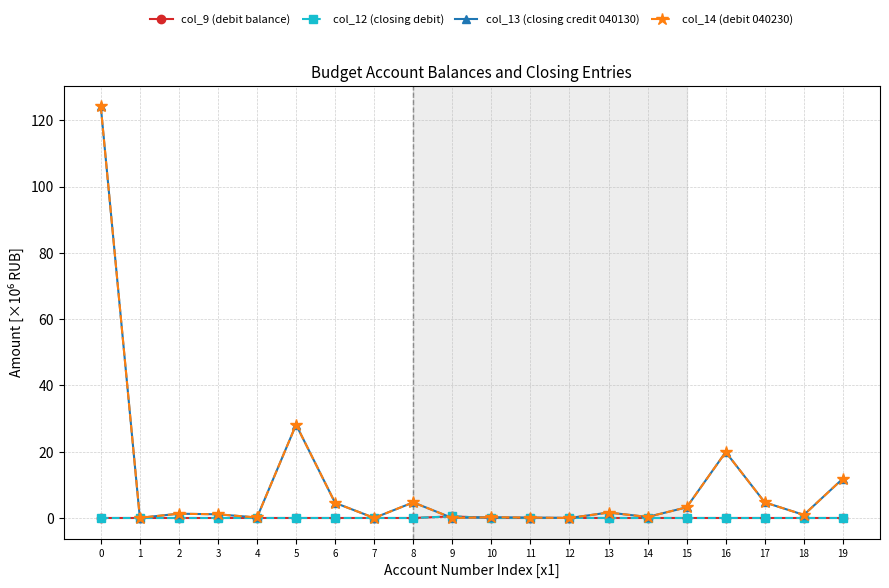

Reading left to right, transcribe all the data shown in this chart.

col_9 (debit balance): 0=0.0	1=0.0	2=0.0	3=0.0	4=0.0	5=0.0	6=0.0	7=0.0	8=0.0	9=0.5	10=0.0	11=0.0	12=0.0	13=0.0	14=0.0	15=0.0	16=0.0	17=0.0	18=0.0	19=0.0
col_12 (closing debit): 0=0.0	1=0.0	2=0.0	3=0.0	4=0.0	5=0.0	6=0.0	7=0.0	8=0.0	9=0.5	10=0.0	11=0.0	12=0.0	13=0.0	14=0.0	15=0.0	16=0.0	17=0.0	18=0.0	19=0.0
col_13 (closing credit 040130): 0=124.2	1=0.1	2=1.3	3=1.1	4=0.1	5=28.2	6=4.6	7=0.0	8=4.7	9=0.0	10=0.2	11=0.1	12=0.0	13=1.6	14=0.3	15=3.2	16=19.9	17=4.7	18=0.9	19=11.9
col_14 (debit 040230): 0=124.2	1=0.1	2=1.3	3=1.1	4=0.1	5=28.2	6=4.6	7=0.0	8=4.7	9=0.0	10=0.2	11=0.1	12=0.0	13=1.6	14=0.3	15=3.2	16=19.9	17=4.7	18=0.9	19=11.9